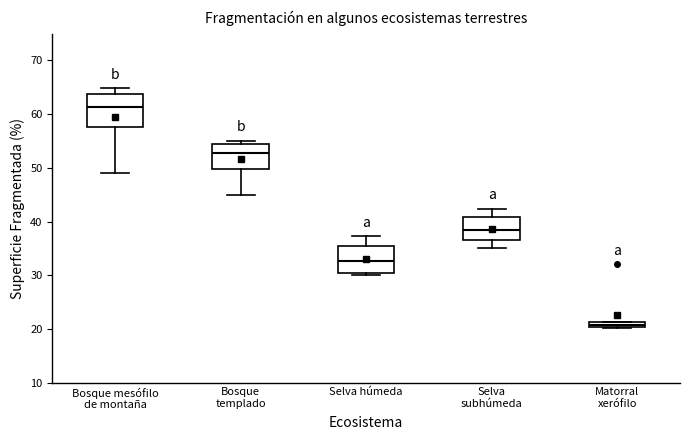

Which box is the tallest, from its lower edge to its upper edge?

Bosque mesófilo de montaña